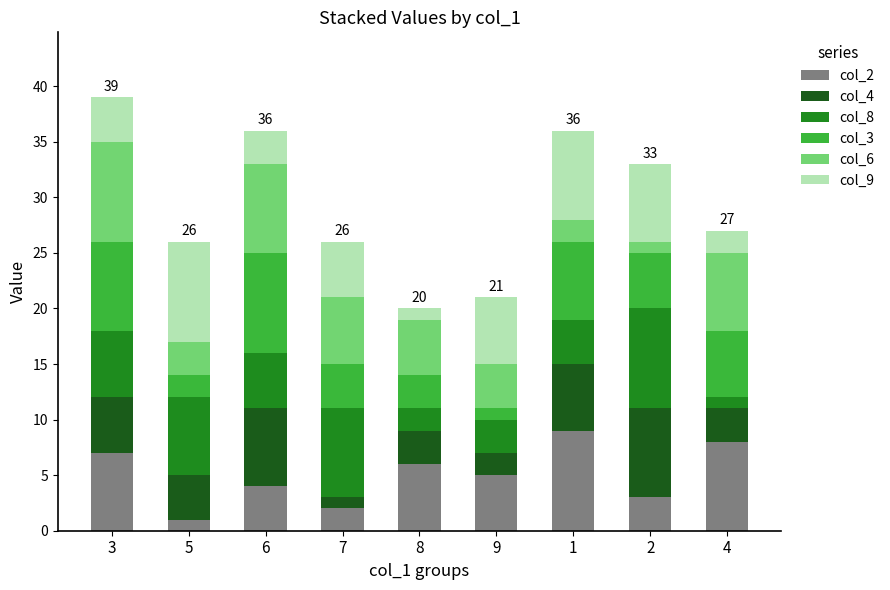

Are the bars grouped side by side (vs. stacked)?

No